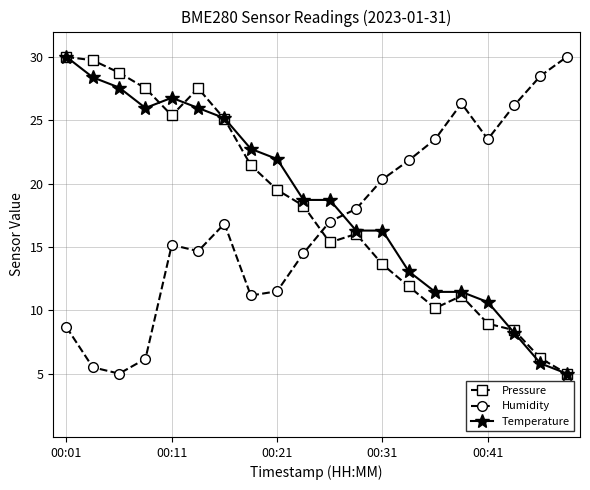

At how many categories does at least one series exceed 16?

20